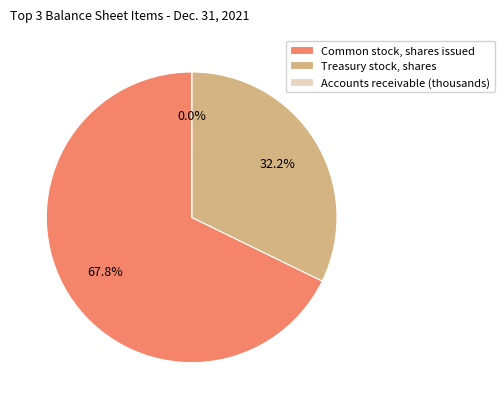

Is the sum of Treasury stock, shares and Common stock, shares issued greater than half?

Yes